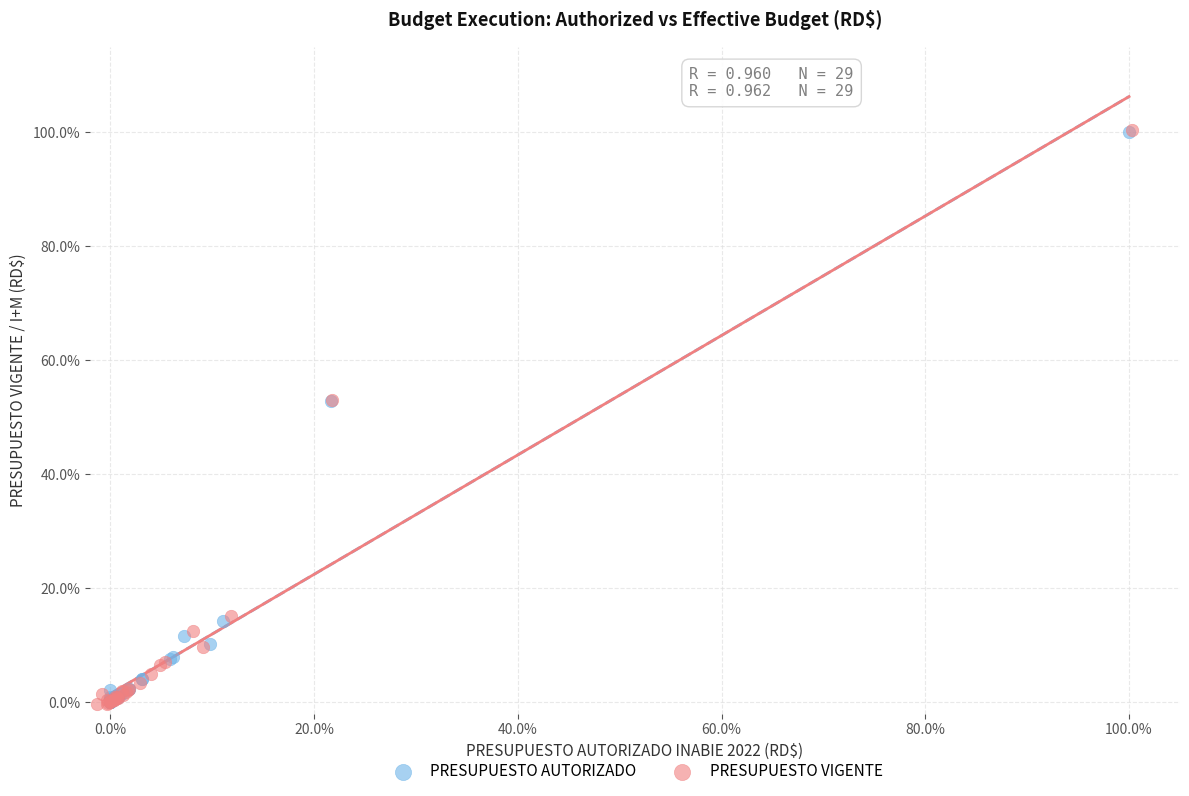

What are all the series names shown in the legend?

PRESUPUESTO AUTORIZADO, PRESUPUESTO VIGENTE